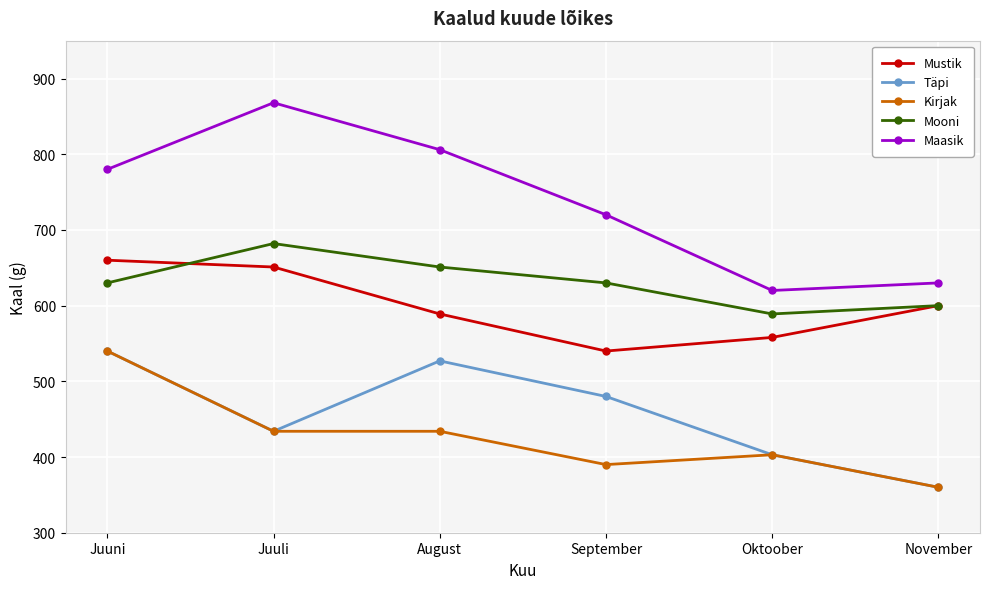

How many lines are shown in the chart?

5